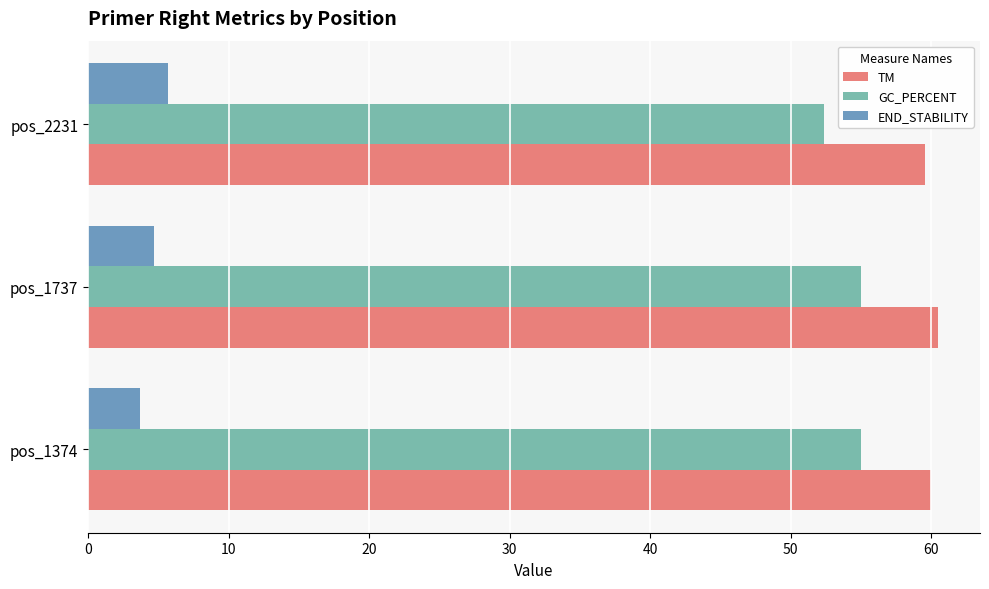

What is the smallest value displayed?

3.7